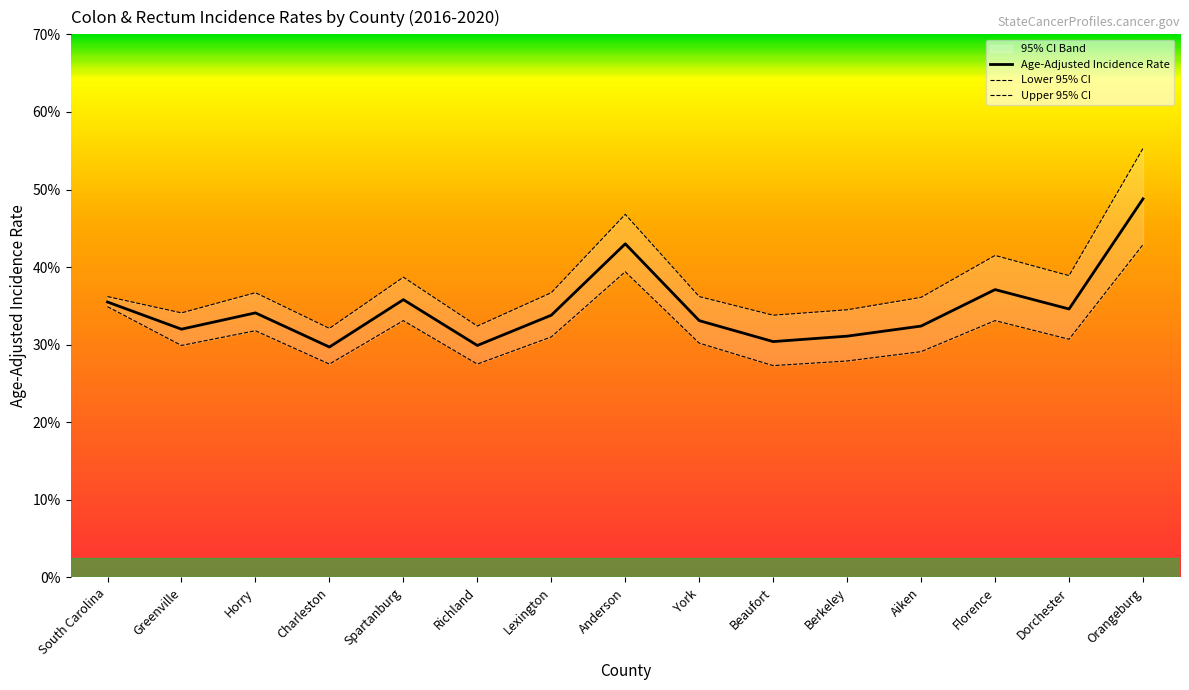

True or false: Upper 95% CI and Age-Adjusted Incidence Rate intersect in this chart.

False